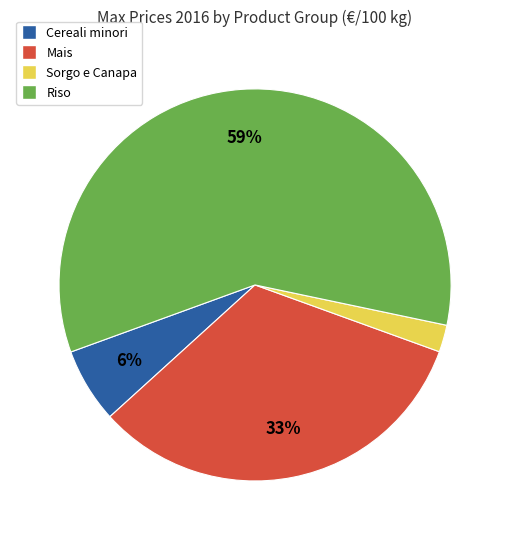

How many slices are in this pie chart?

4